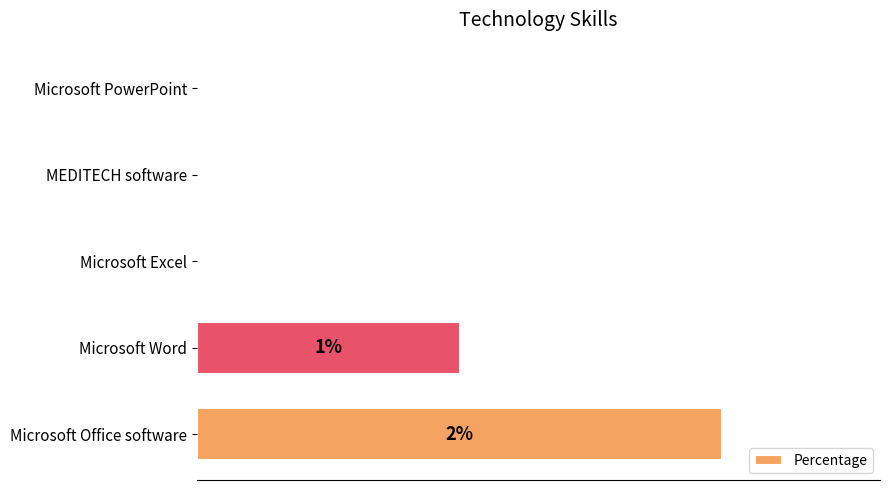

Are the bars horizontal?

Yes